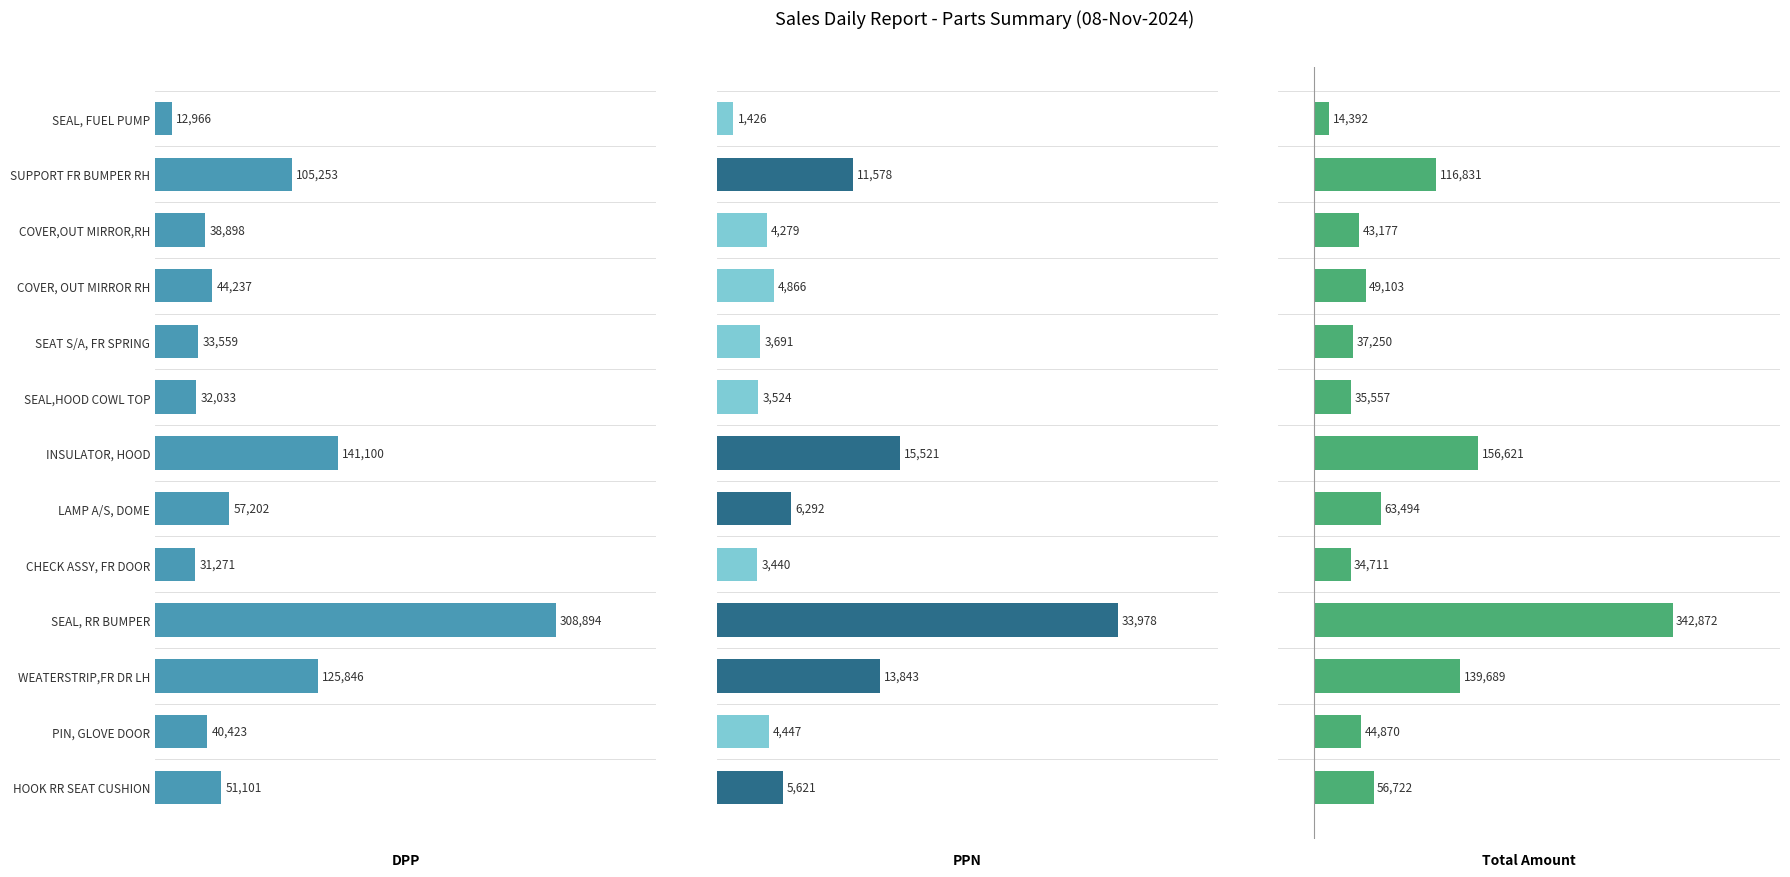

Reading left to right, transcribe all the data shown in this chart.

DPP: 12966.0	105253.0	38898.0	44237.0	33559.0	32033.0	141100.0	57202.0	31271.0	308894.0	125846.0	40423.0	51101.0
PPN: 1426.3	11577.8	4278.8	4866.1	3691.5	3523.6	15521.0	6292.2	3439.8	33978.3	13843.1	4446.5	5621.1
Total Amount: 14392.3	116830.8	43176.8	49103.1	37250.5	35556.6	156621.0	63494.2	34710.8	342872.3	139689.1	44869.5	56722.1